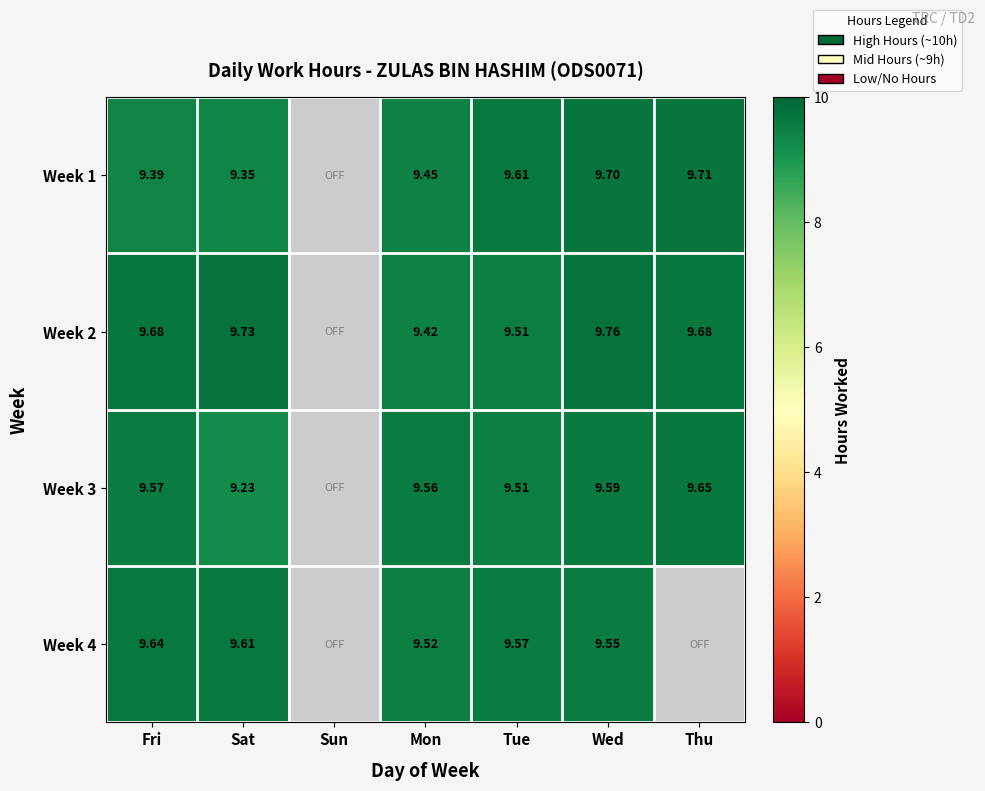

True or false: Week 3 has a value of 9.6 at Mon.

True